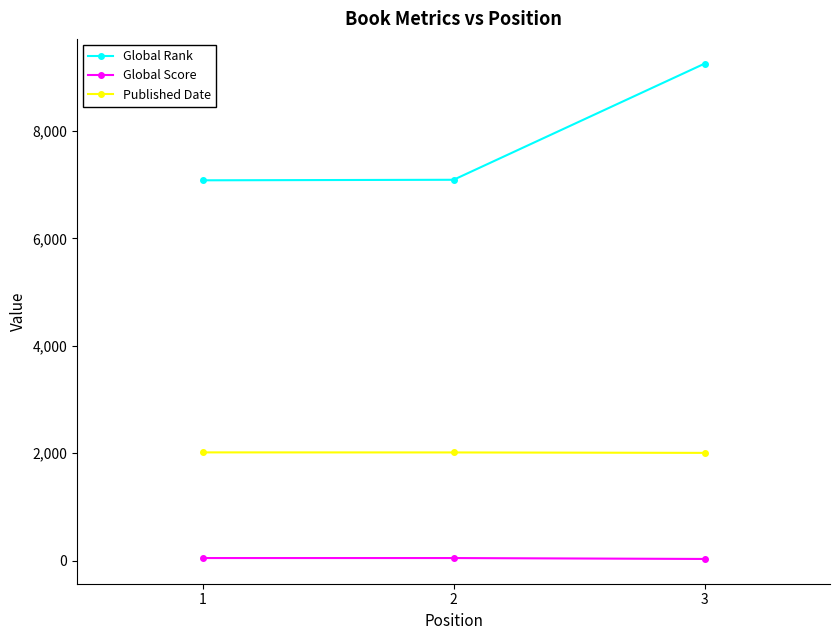

Between 1 and 3, which series saw the biggest shift?

Global Rank